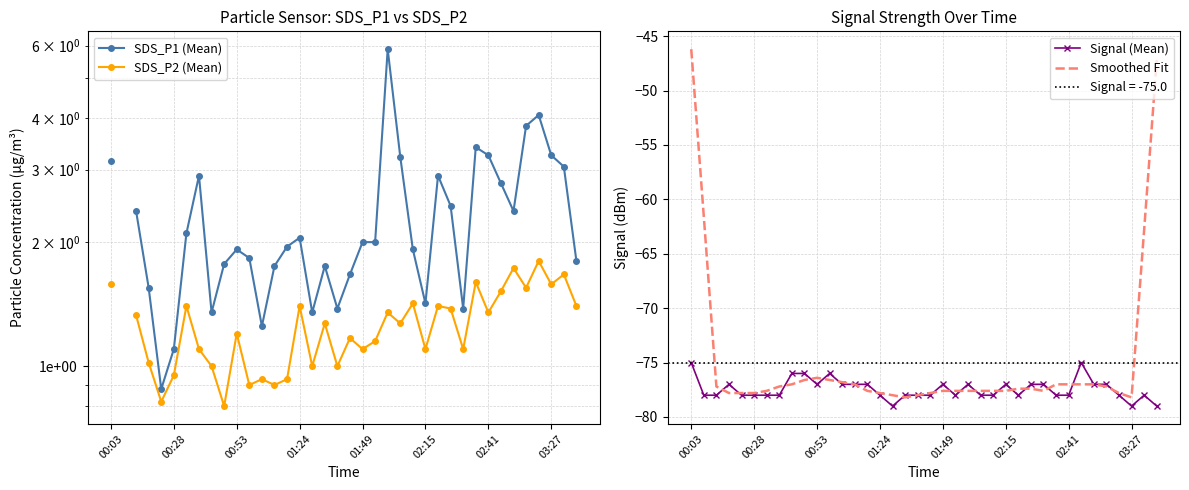

At which category does the chart reach its minimum across all series?

16